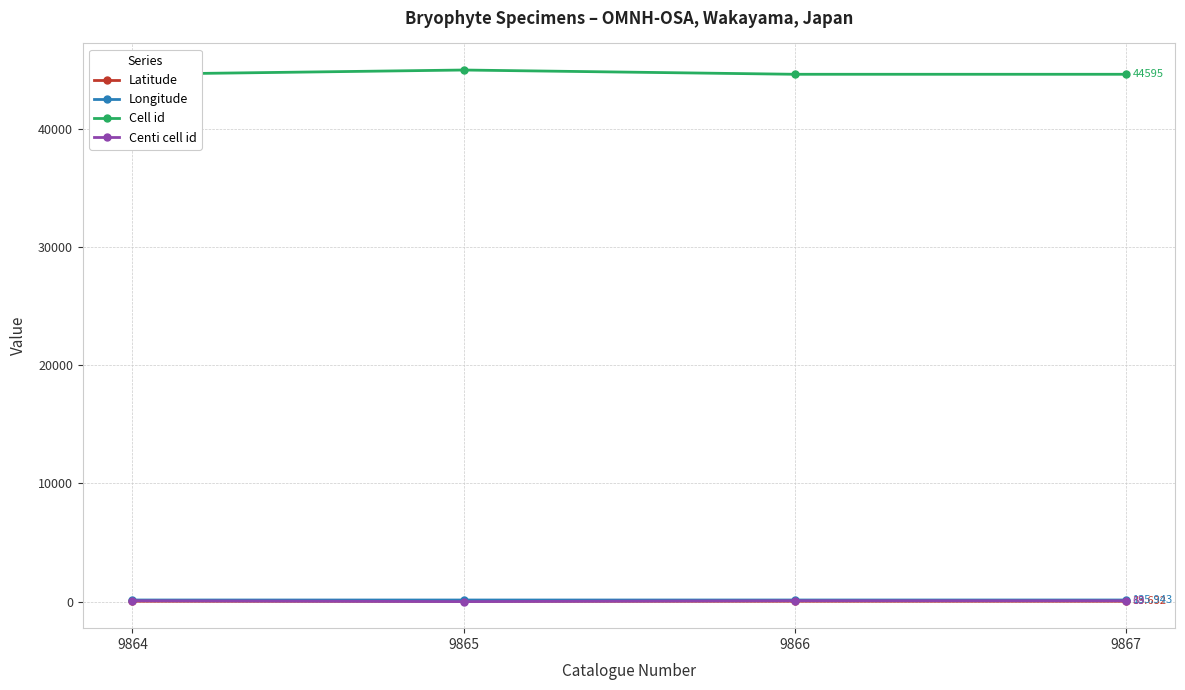

What is the sum of all Cell id values?

178740.0